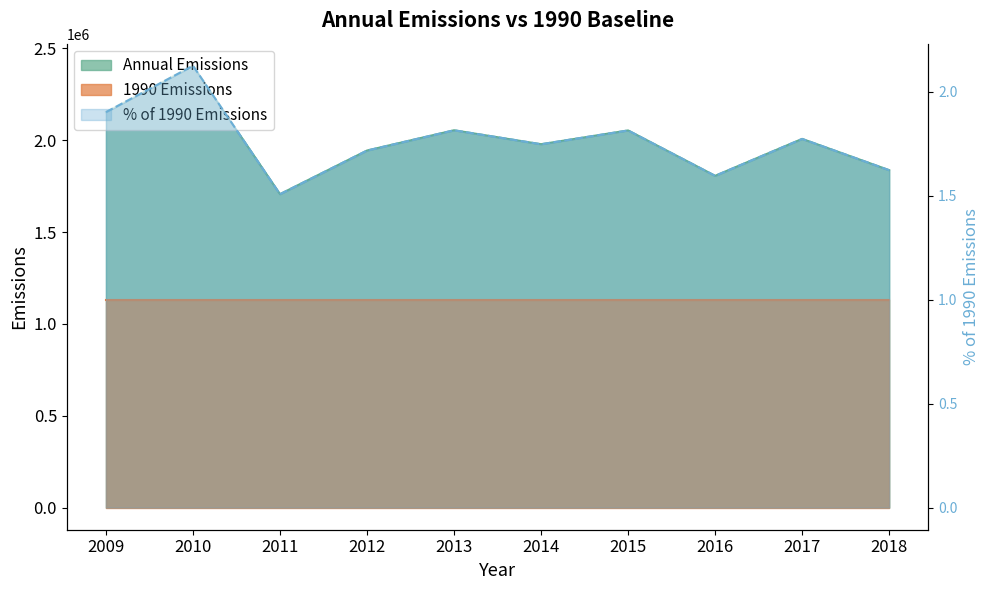

What is the approximate value of % of 1990 Emissions at 2016?

1.6